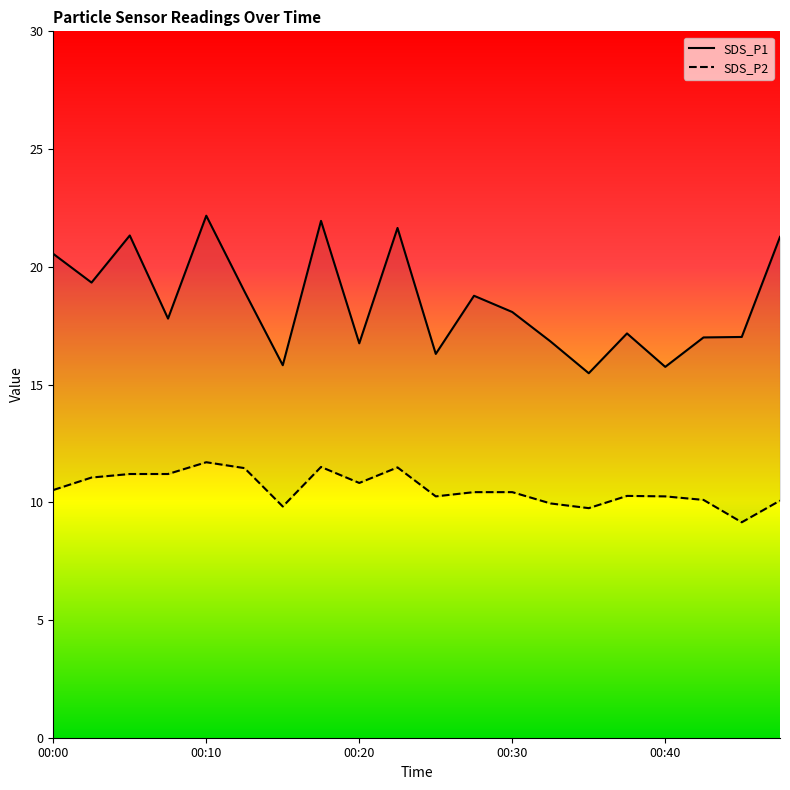

Reading left to right, list all the values displayed in this chart.

SDS_P1: 00:00=20.6	00:03=19.3	00:05=21.3	00:08=17.8	00:10=22.2	00:13=18.9	00:15=15.8	00:17=21.9	00:20=16.8	00:22=21.6	00:25=16.3	00:27=18.8	00:30=18.1	00:32=16.8	00:35=15.5	00:37=17.2	00:40=15.8	00:42=17.0	00:45=17.0	00:47=21.3
SDS_P2: 00:00=10.5	00:03=11.1	00:05=11.2	00:08=11.2	00:10=11.7	00:13=11.4	00:15=9.8	00:17=11.5	00:20=10.8	00:22=11.5	00:25=10.2	00:27=10.4	00:30=10.4	00:32=9.9	00:35=9.8	00:37=10.3	00:40=10.2	00:42=10.1	00:45=9.2	00:47=10.1